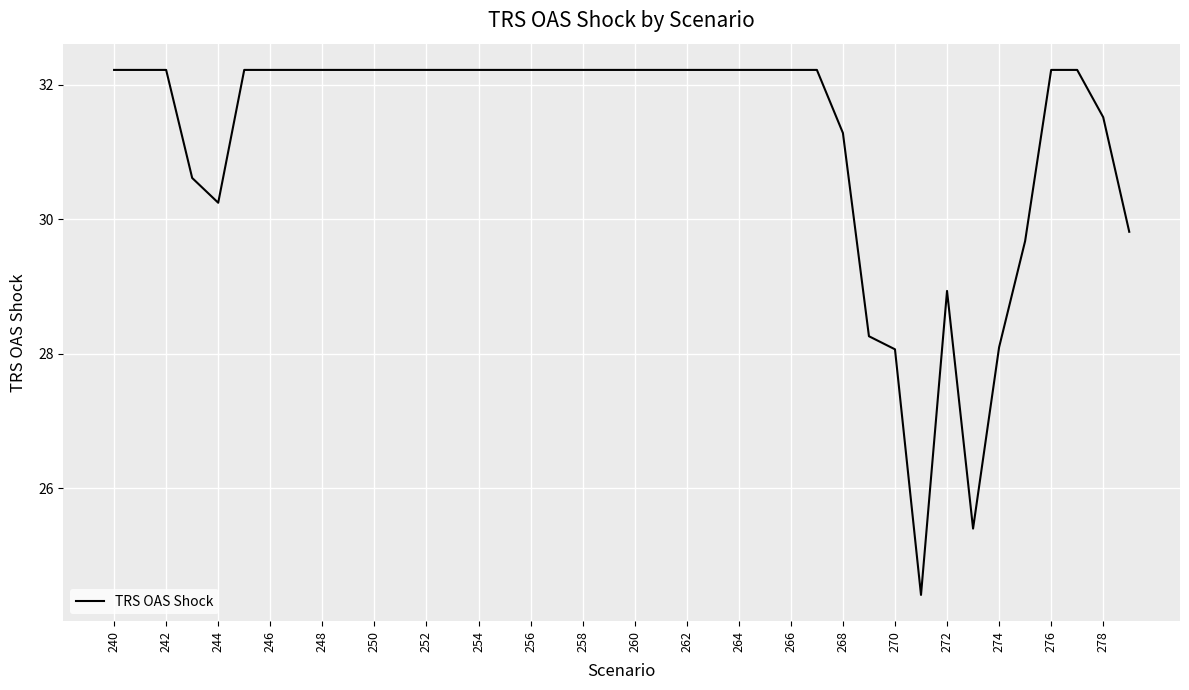

What is the greatest value displayed?

32.2